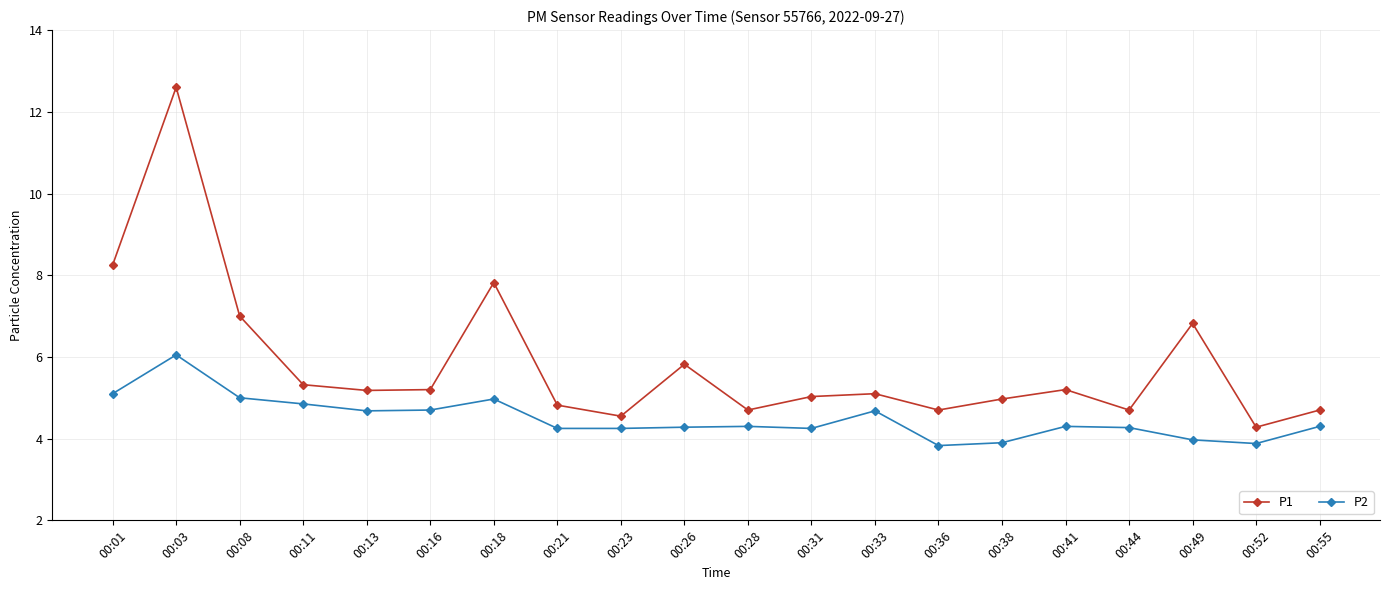

What are all the series names shown in the legend?

P1, P2